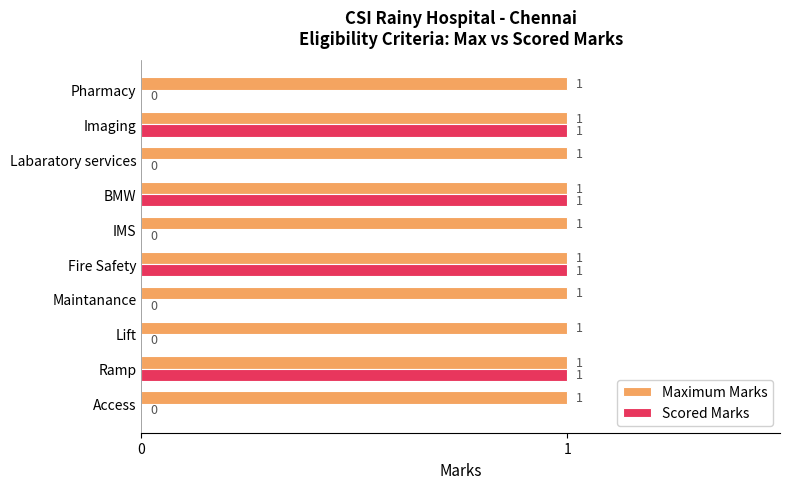

What is the sum of all Scored Marks values?

4